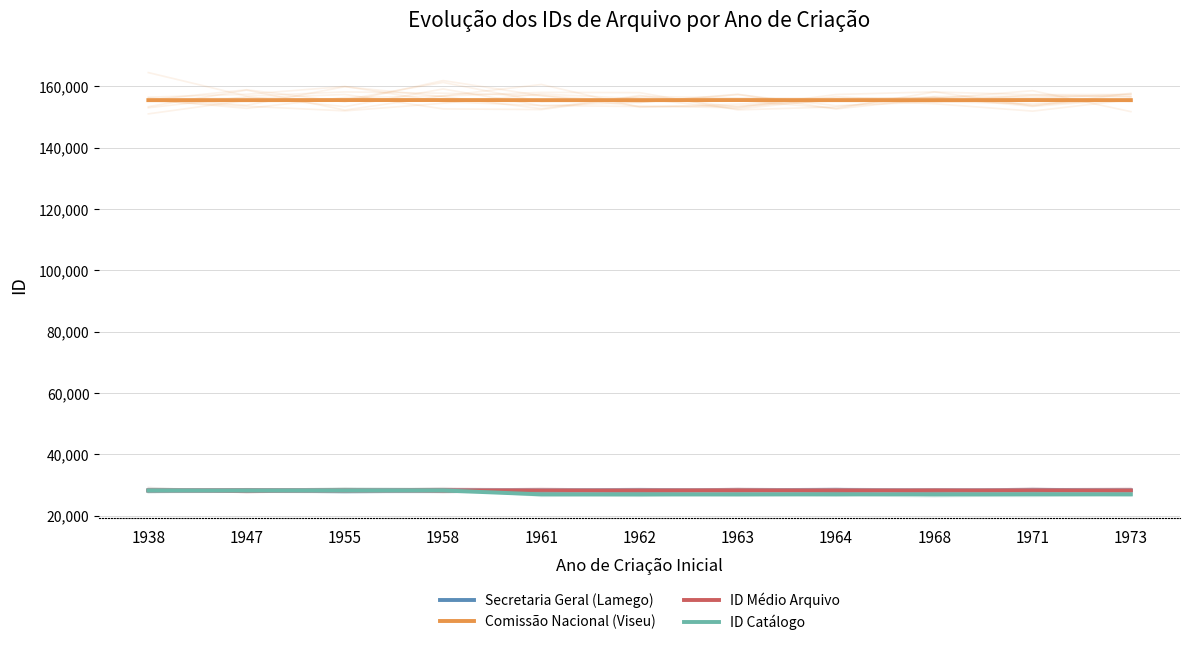

True or false: Secretaria Geral (Lamego) has a value of 28184 at 1958.

True